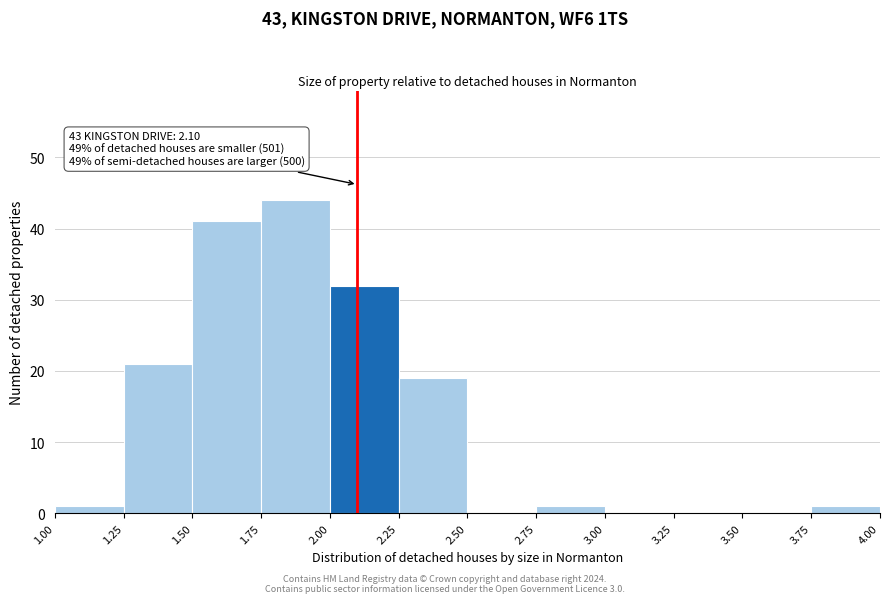

Which range on the x-axis has the tallest bar?

1.75 to 2.00